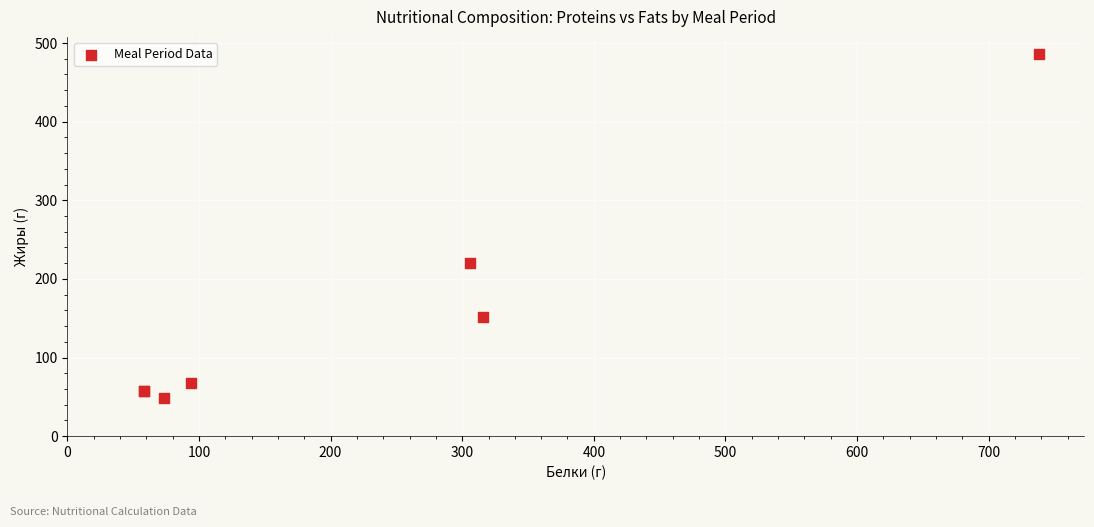

What Y value in the scatter plot is closest to 267?

219.8